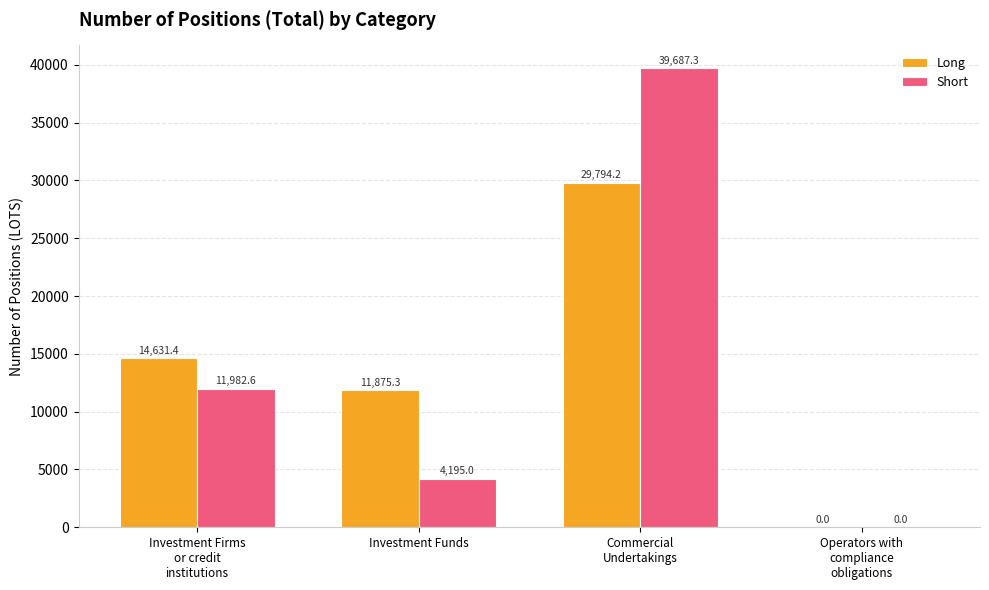

Is it true that Long equals 29794.2 at Commercial
Undertakings?

True